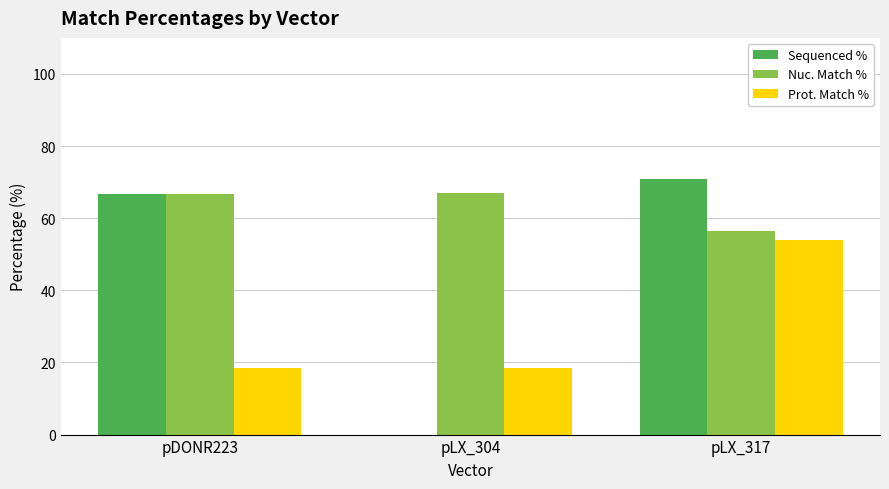

What is the sum of all Sequenced % values?

137.6